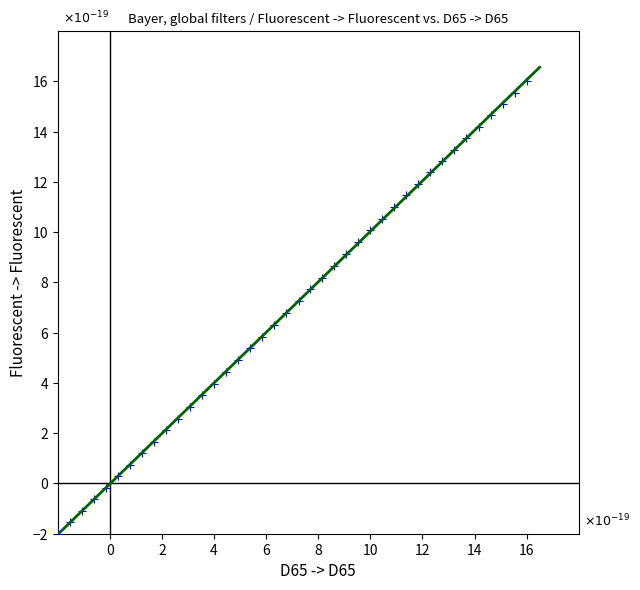

What is the range of Y values (max minus min)?

18.0